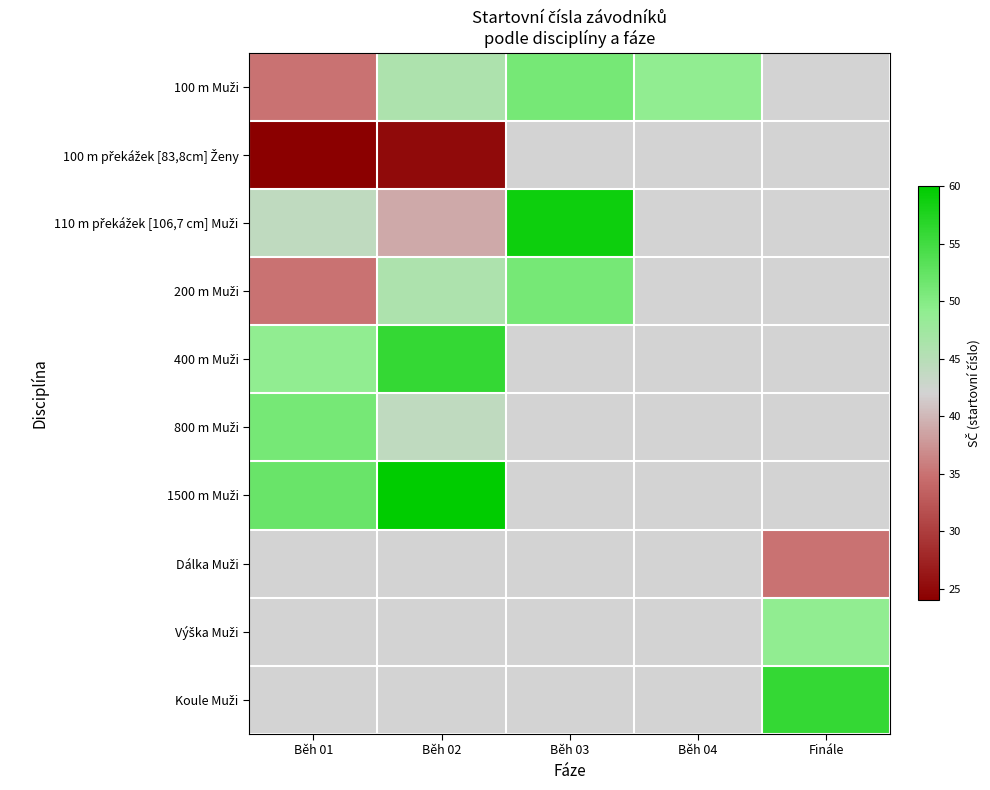

Between Běh 01 and Běh 04, which series saw the biggest shift?

100 m Muži